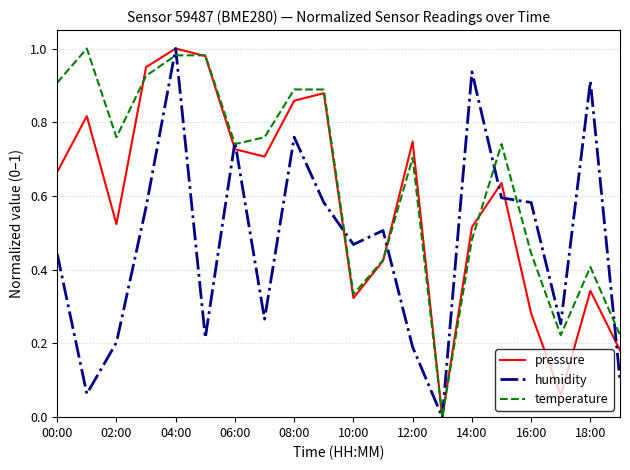

Which series has the largest total across all categories?

temperature